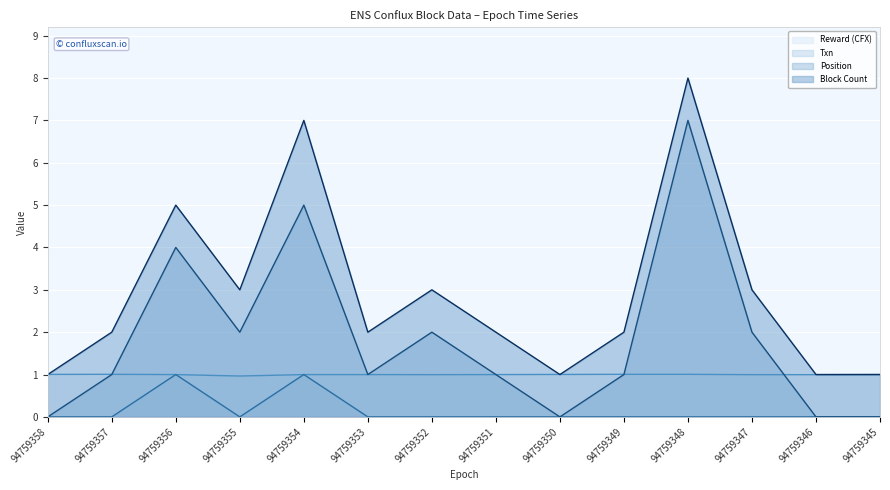

List the labels in order of Block Count value, largest first.

94759348, 94759354, 94759356, 94759355, 94759352, 94759347, 94759357, 94759353, 94759351, 94759349, 94759358, 94759350, 94759346, 94759345